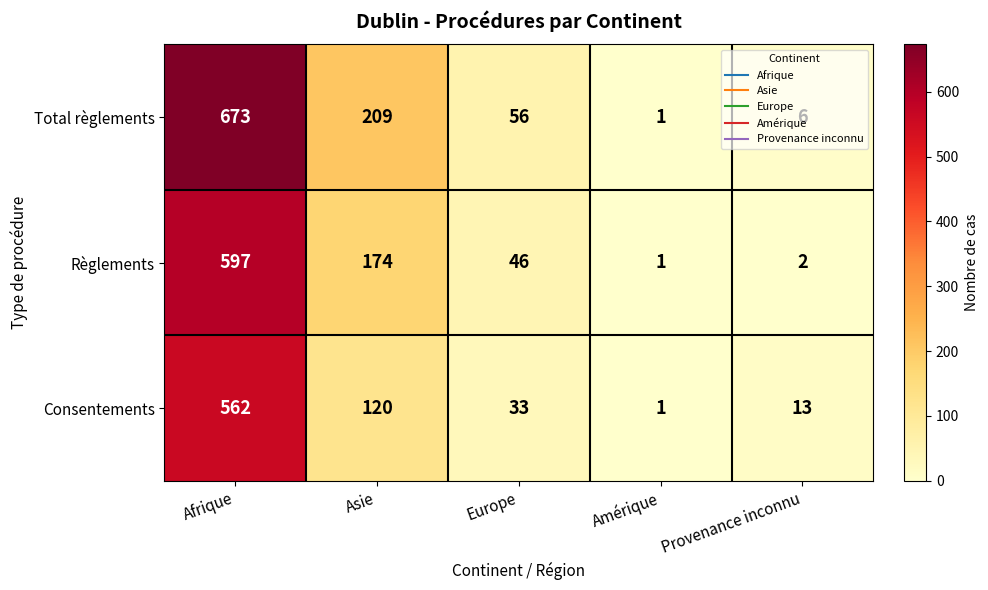

Where is Règlements nearest to the value 299?

Asie